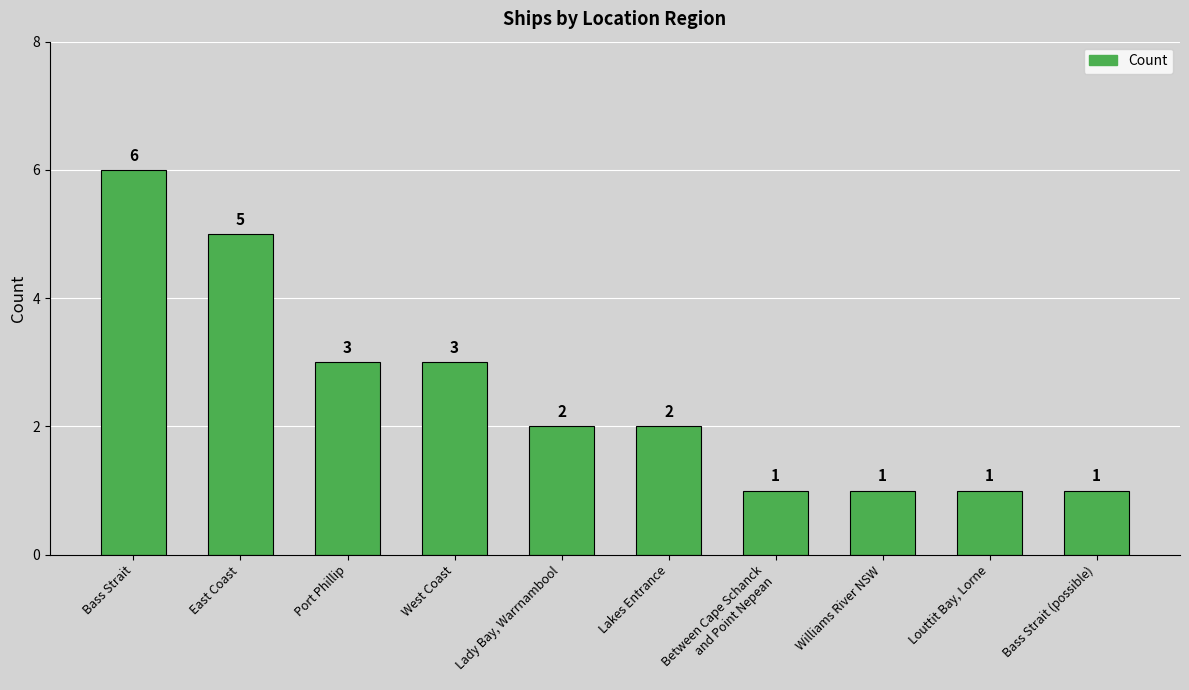

Count the values in the range 1 to 3.

8